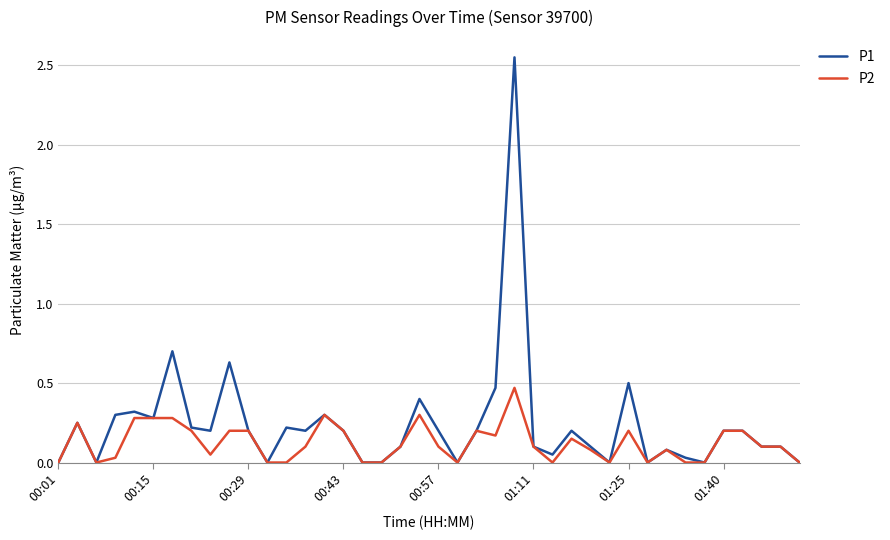

Which series has the largest total across all categories?

P1